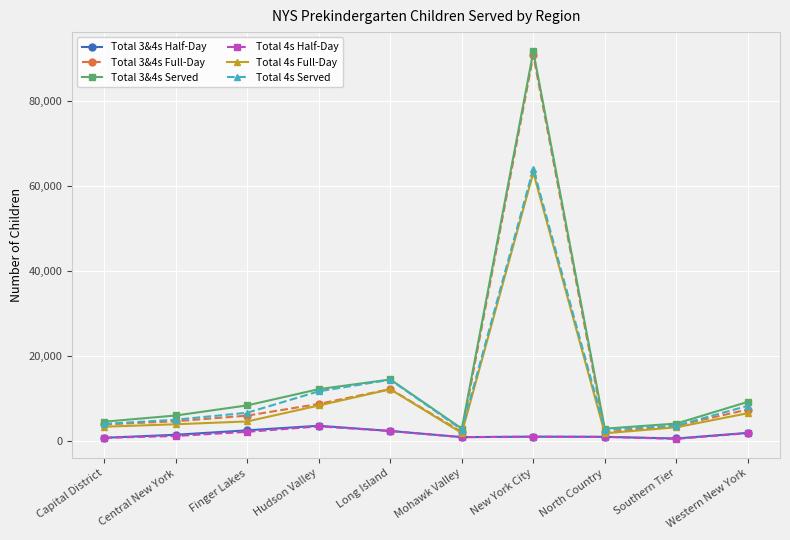

True or false: Total 3&4s Full-Day has a value of 3517 at Southern Tier.

True